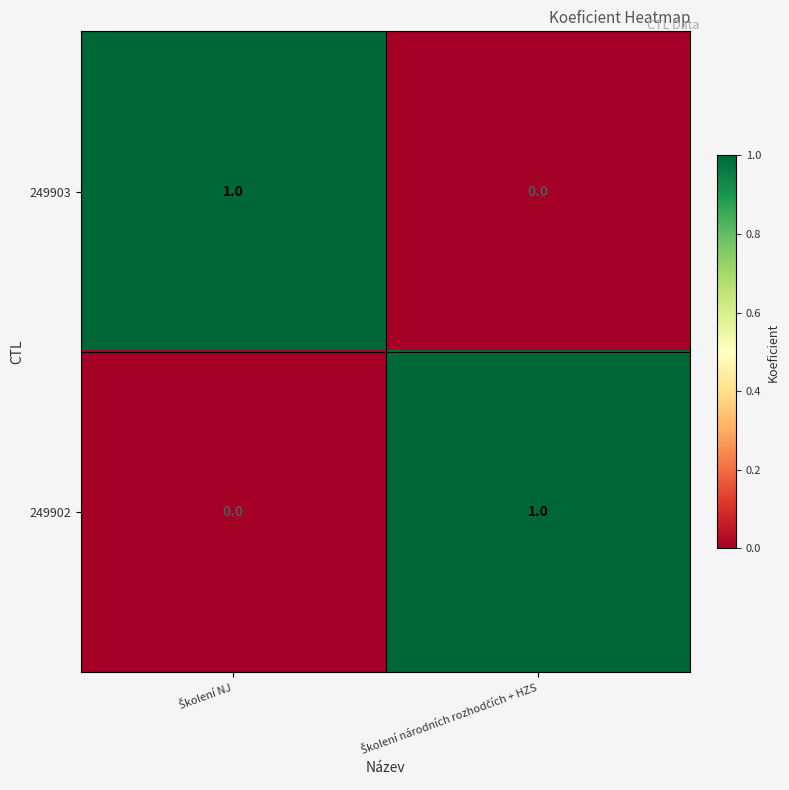

How many data points in 249902 are less than 1?

1